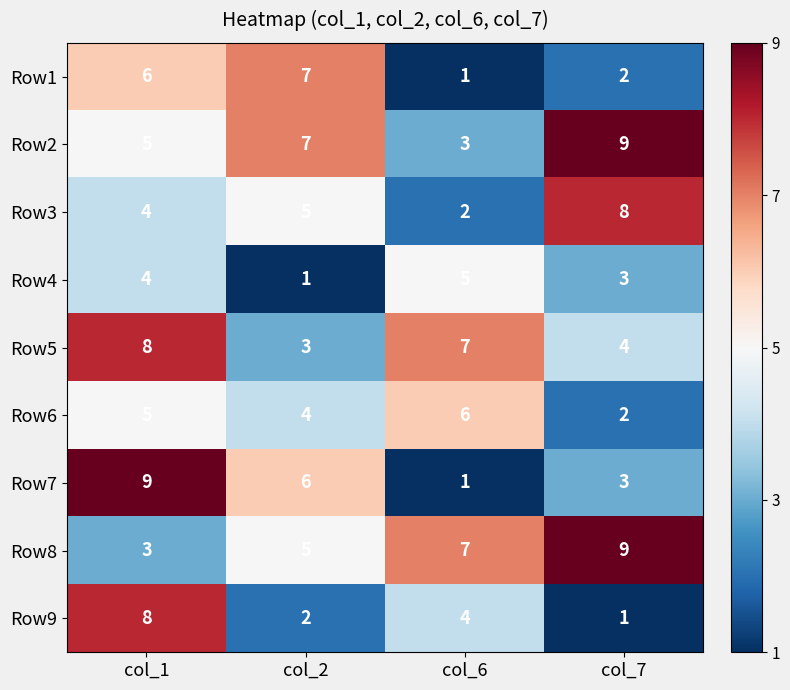

Is it true that Row6 equals 3 at col_7?

False